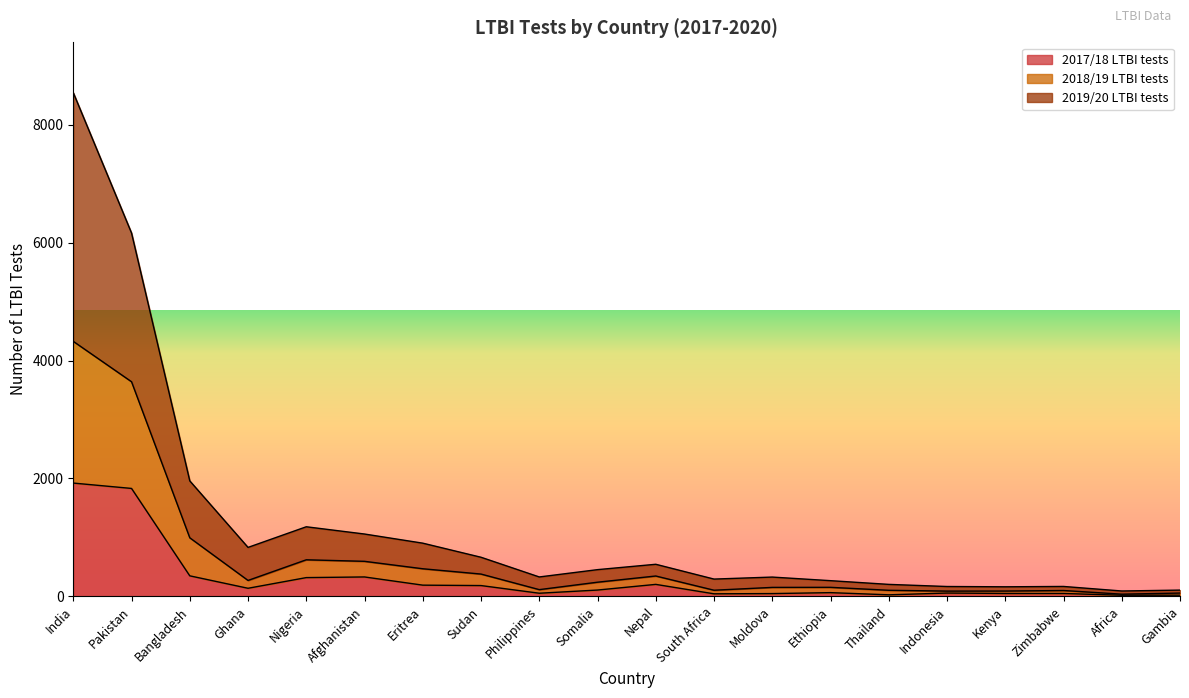

At which category does 2018/19 LTBI tests reach its first local valley?

Ghana